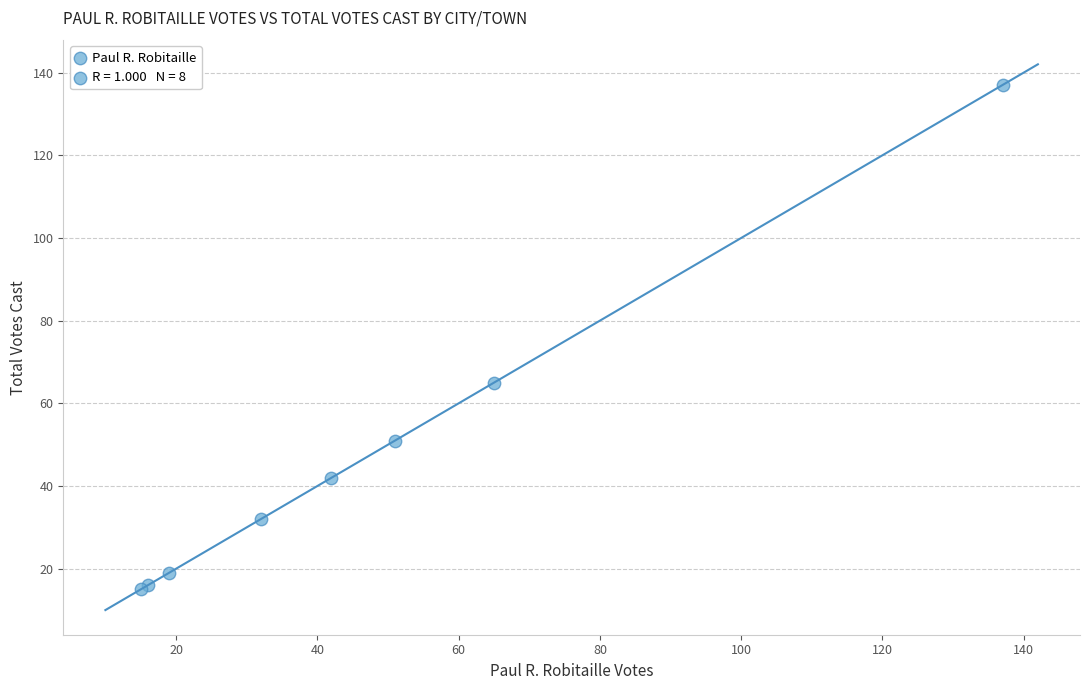

What Y value in the scatter plot is closest to 76?

65